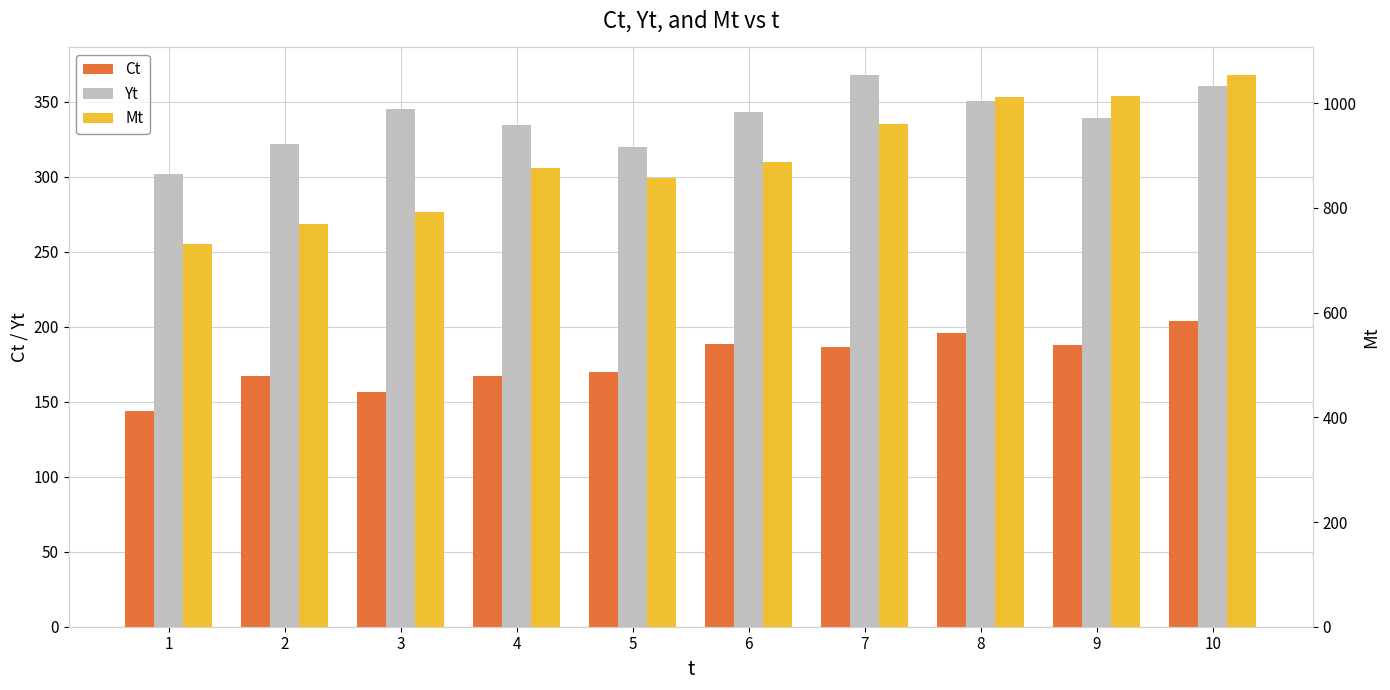

What is the value of the Mt bar at the 2nd from the left?

770.2